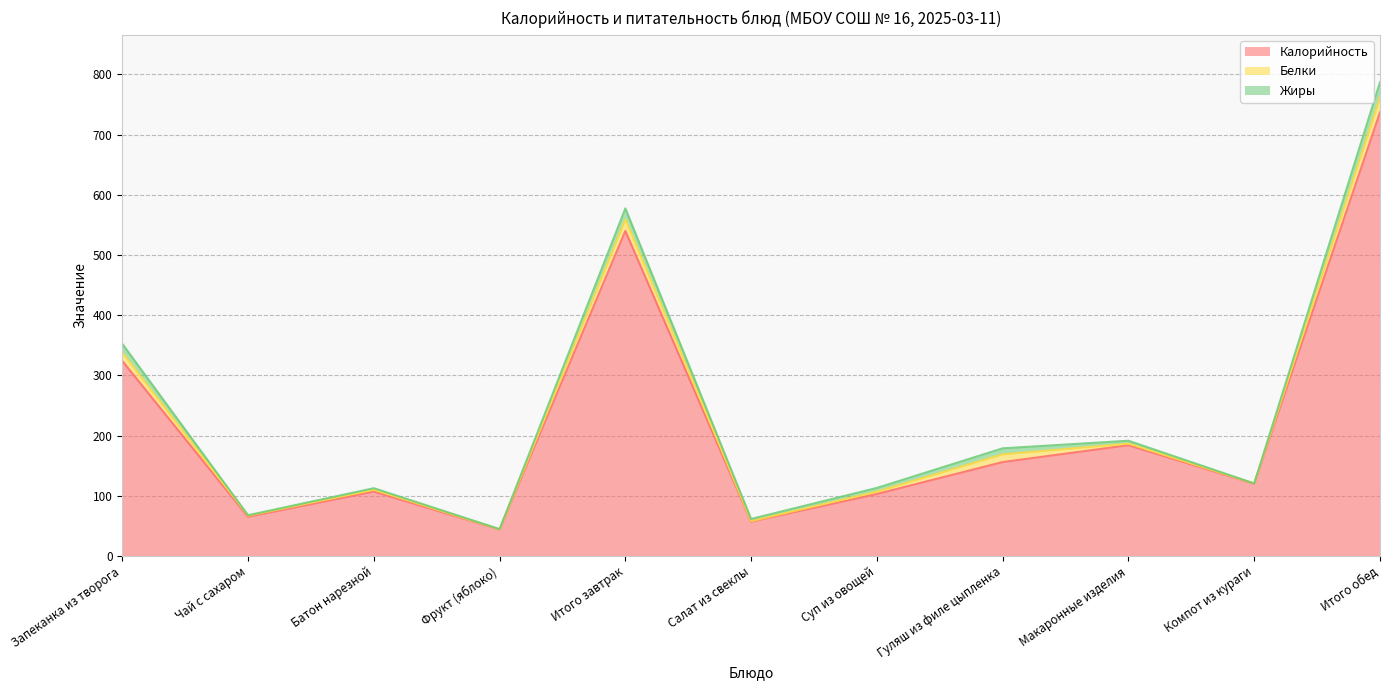

At which label does Жиры reach its peak?

Итого обед